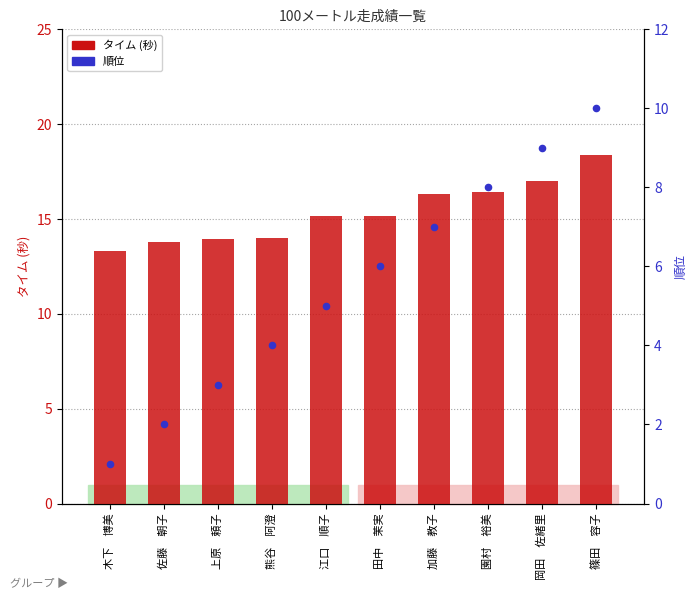

Which series has the widest spread of Y values?

順位